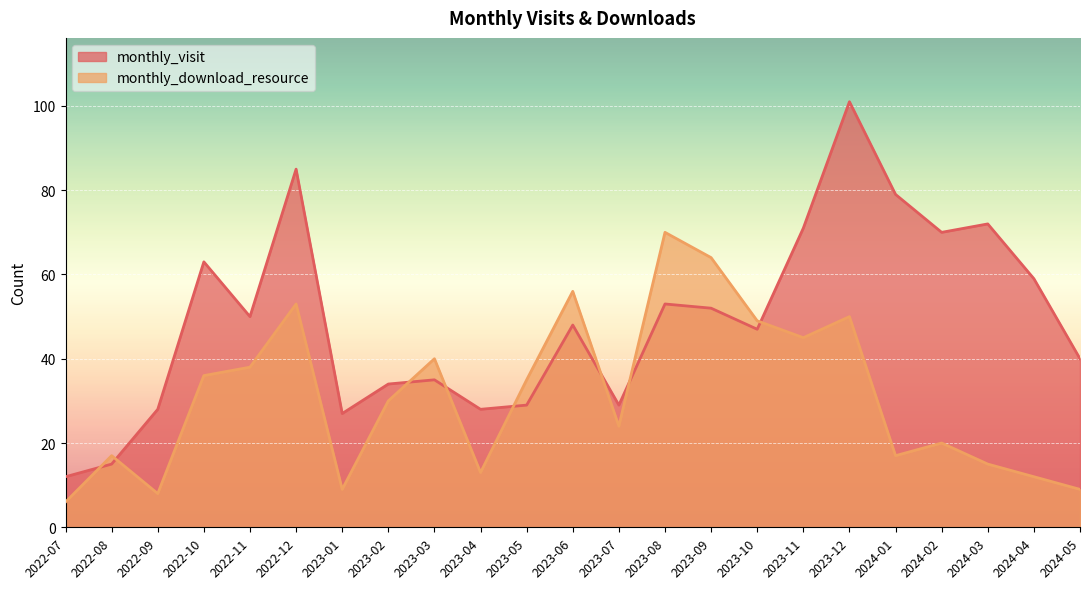

Where is monthly_download_resource nearest to the value 38?

2022-11